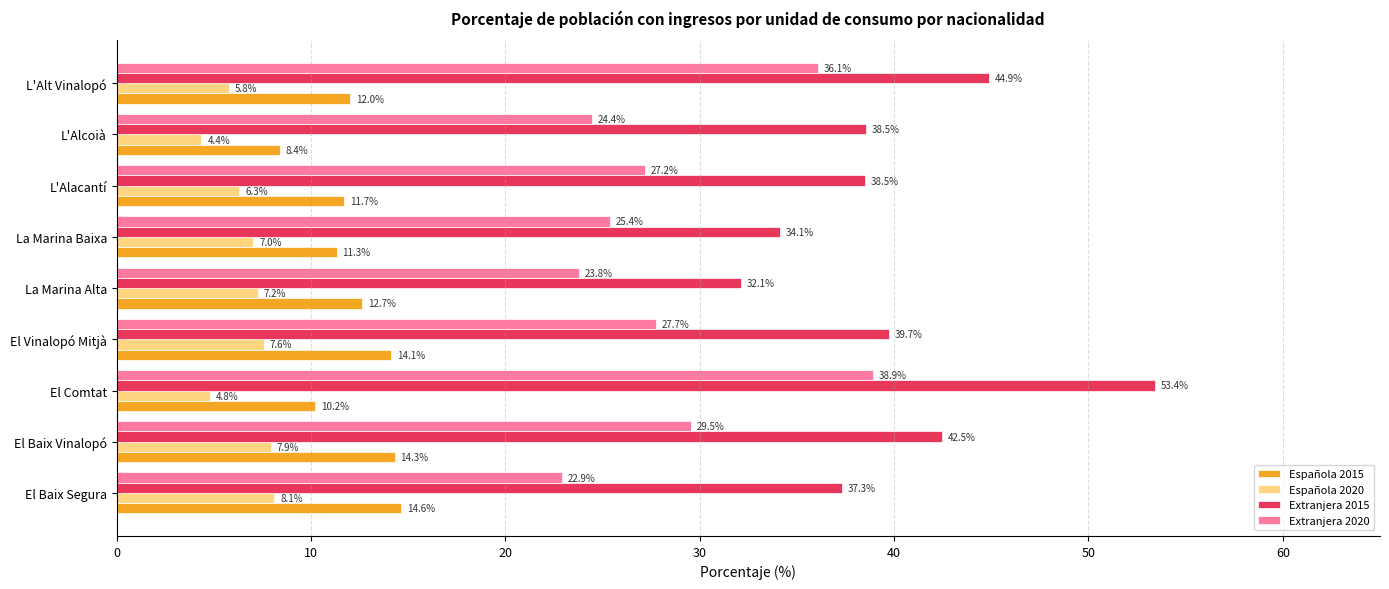

What is the minimum value for Española 2020?

4.4